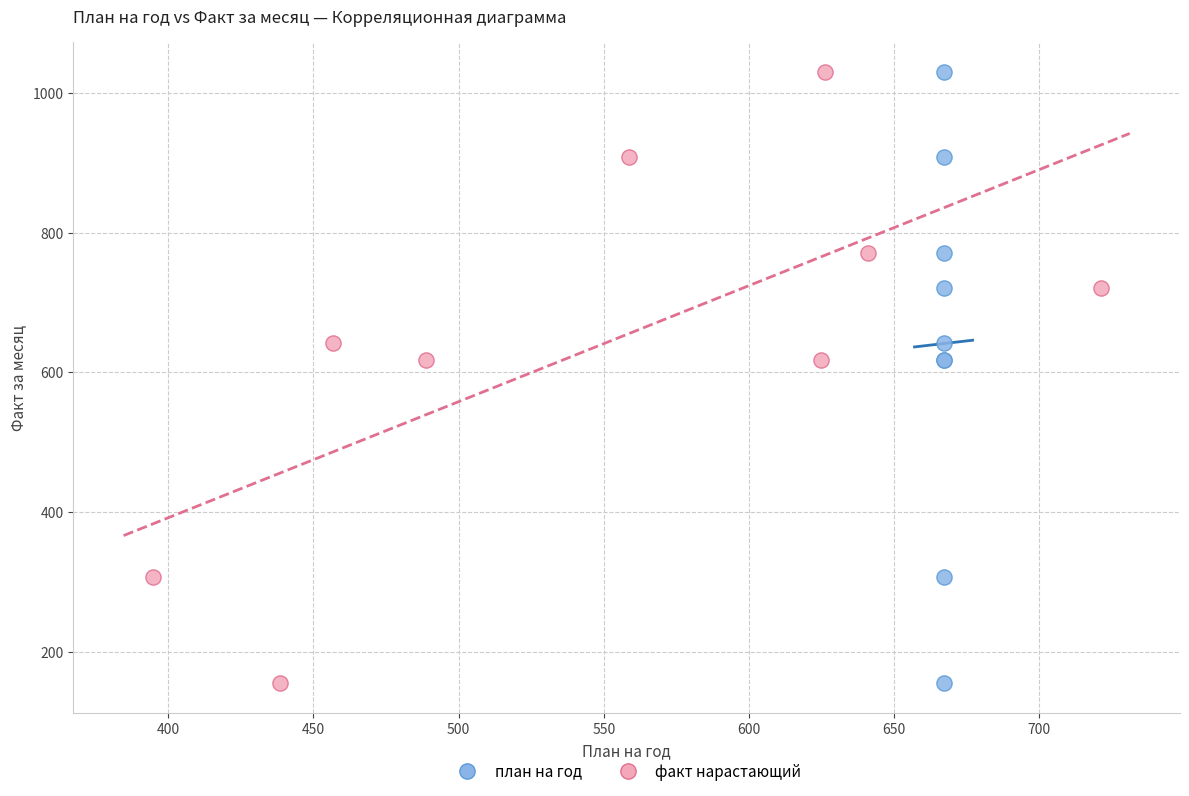

What are all the series names shown in the legend?

план на год, факт нарастающий